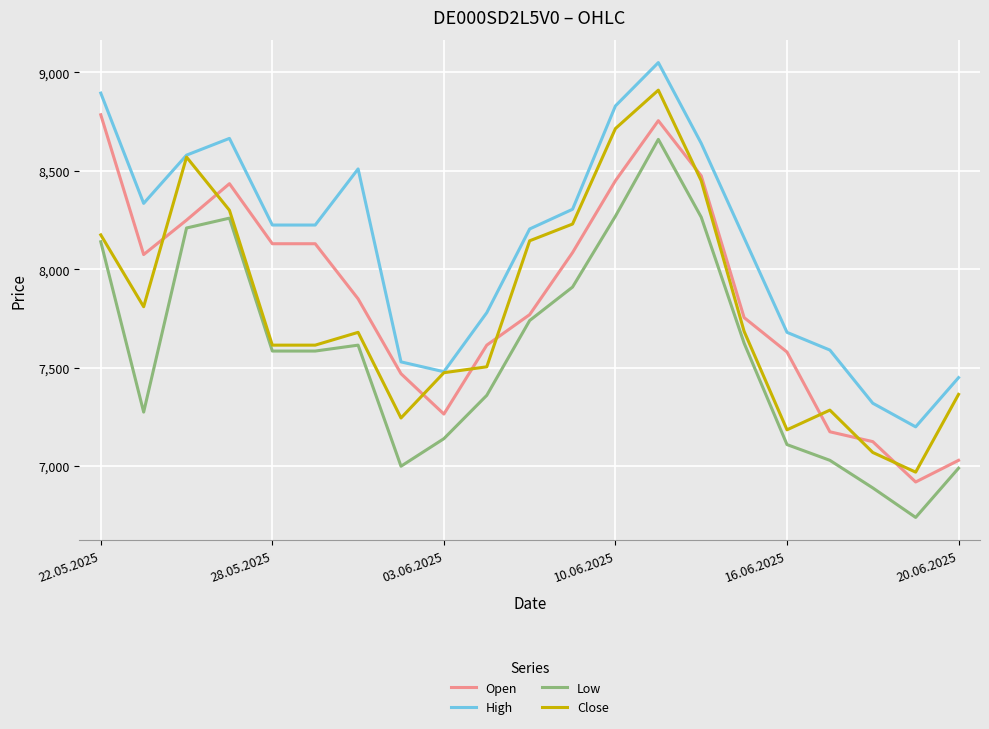

True or false: Open has more than 1 interior local peaks.

True